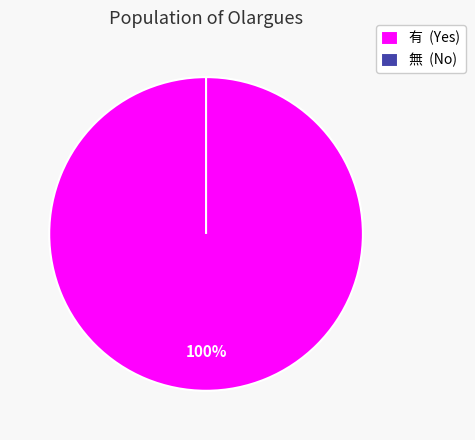

True or false: 有 accounts for 88% of the total.

False